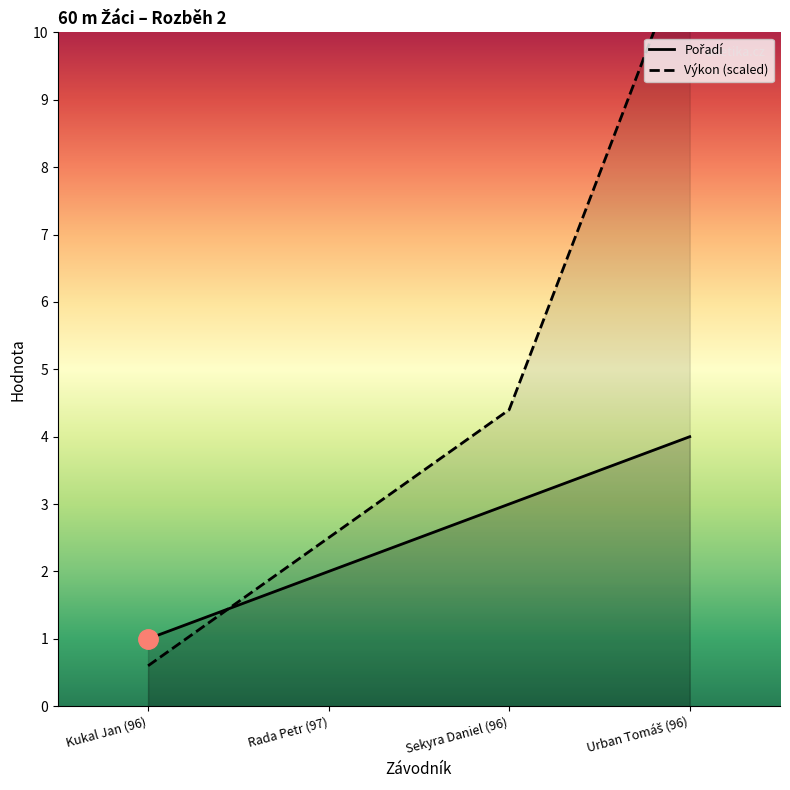

Rank the series at Kukal Jan (96) from lowest to highest value.

Výkon, Pořadí